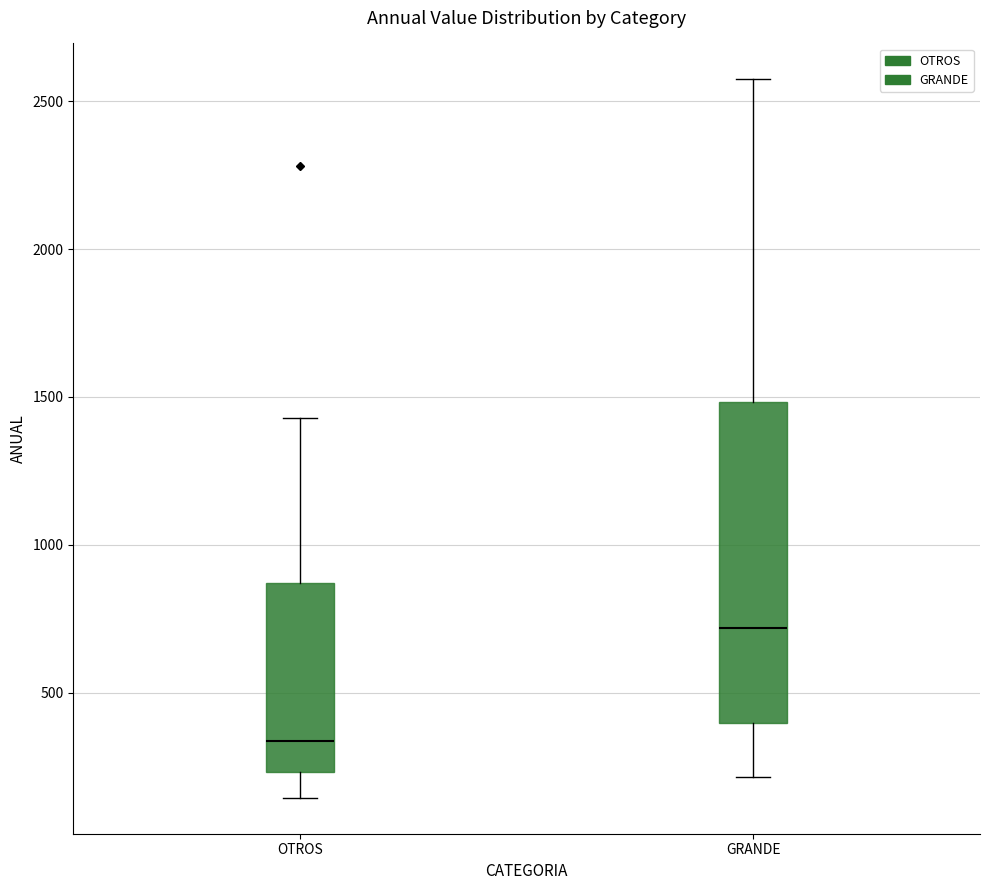

Which box has the lowest median line?

OTROS